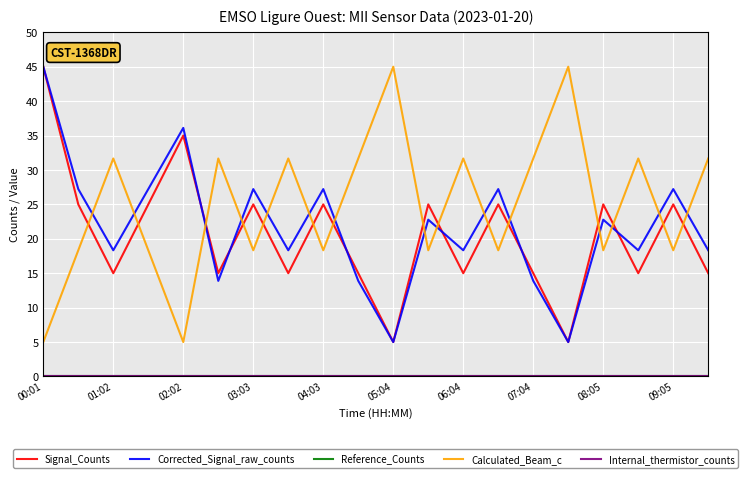

True or false: Calculated_Beam_c and Signal_Counts cross at least once.

True